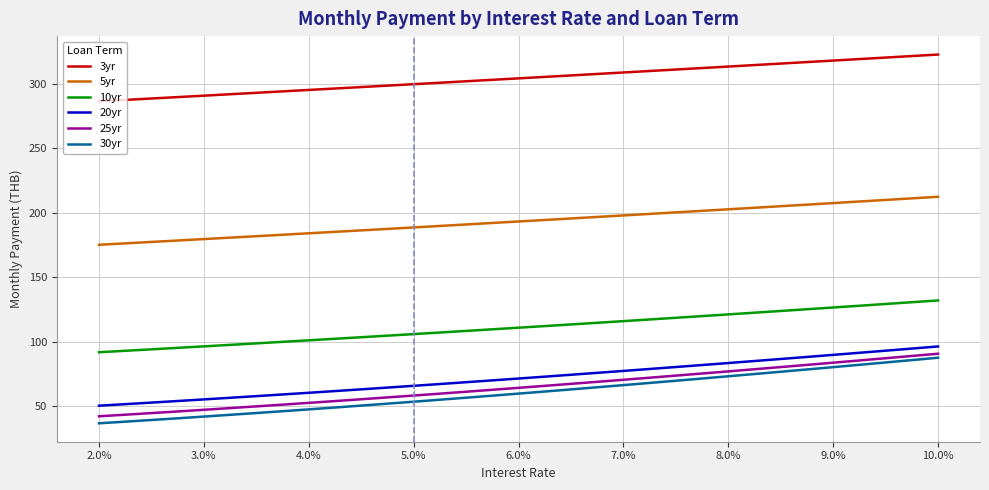

What is the maximum value shown in the chart?

322.7